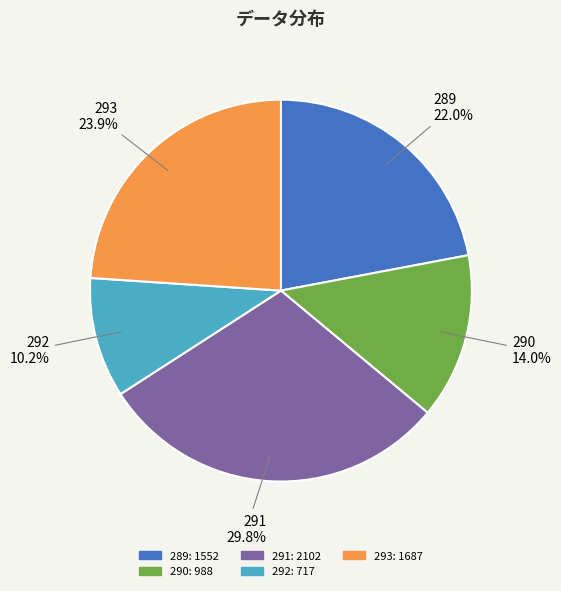

How many slices are in this pie chart?

5